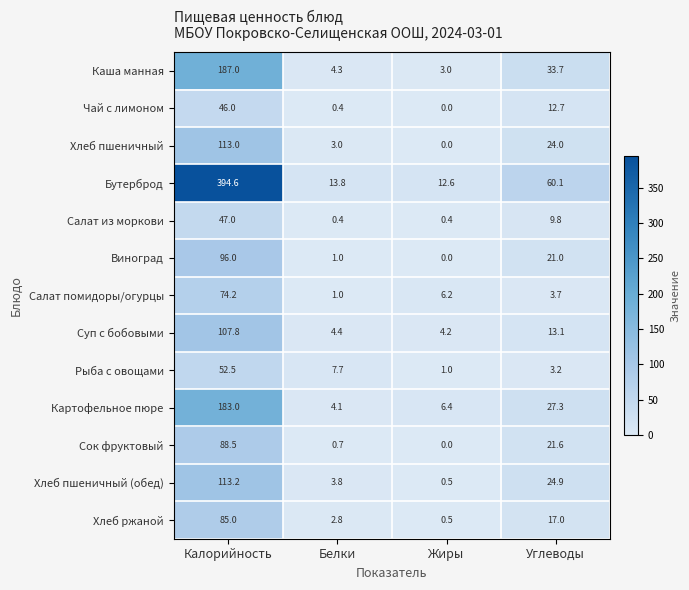

How many data points in Чай с лимоном are above 12?

2